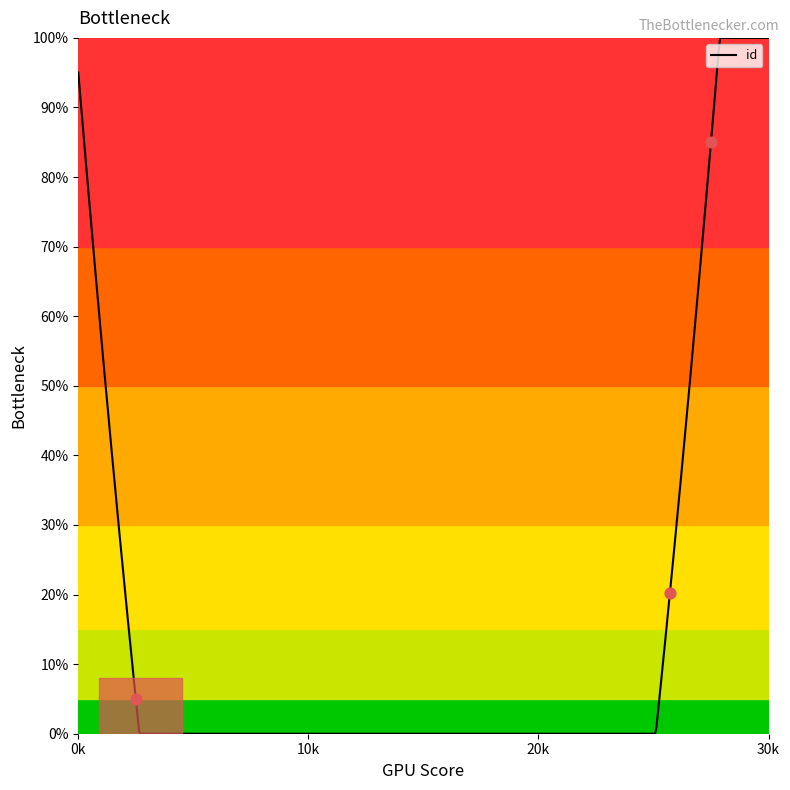

What is the highest value of the id series?

100.0